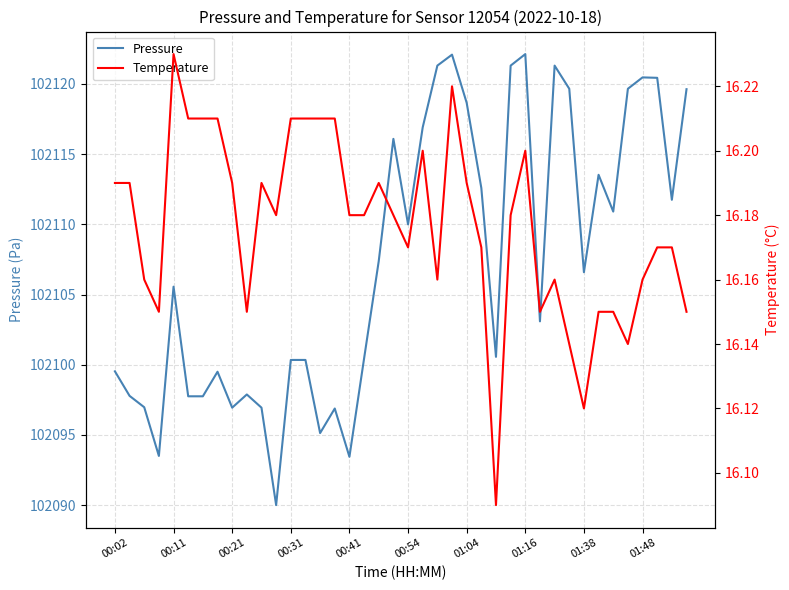

The value of Pressure at 00:41 is 102093.4. True or false?

True